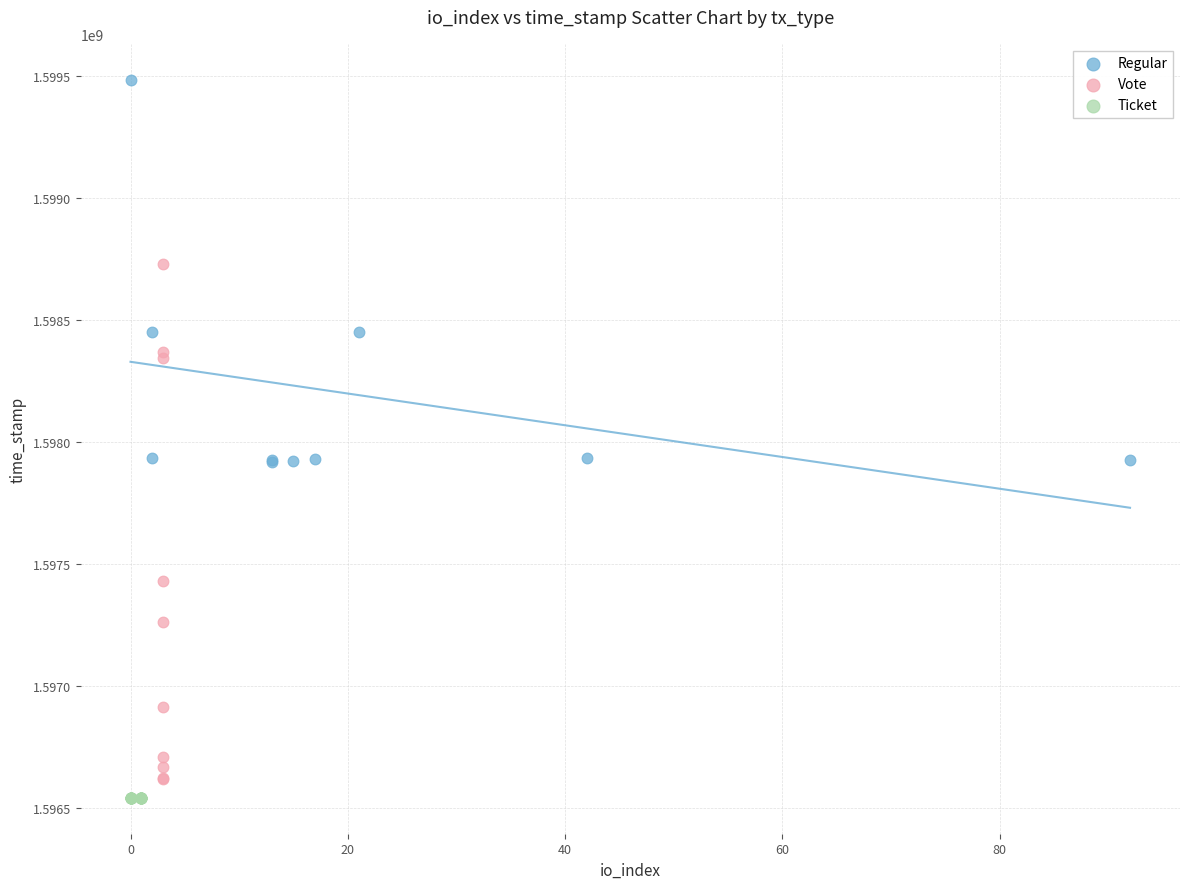

What are all the series names shown in the legend?

Regular, Vote, Ticket